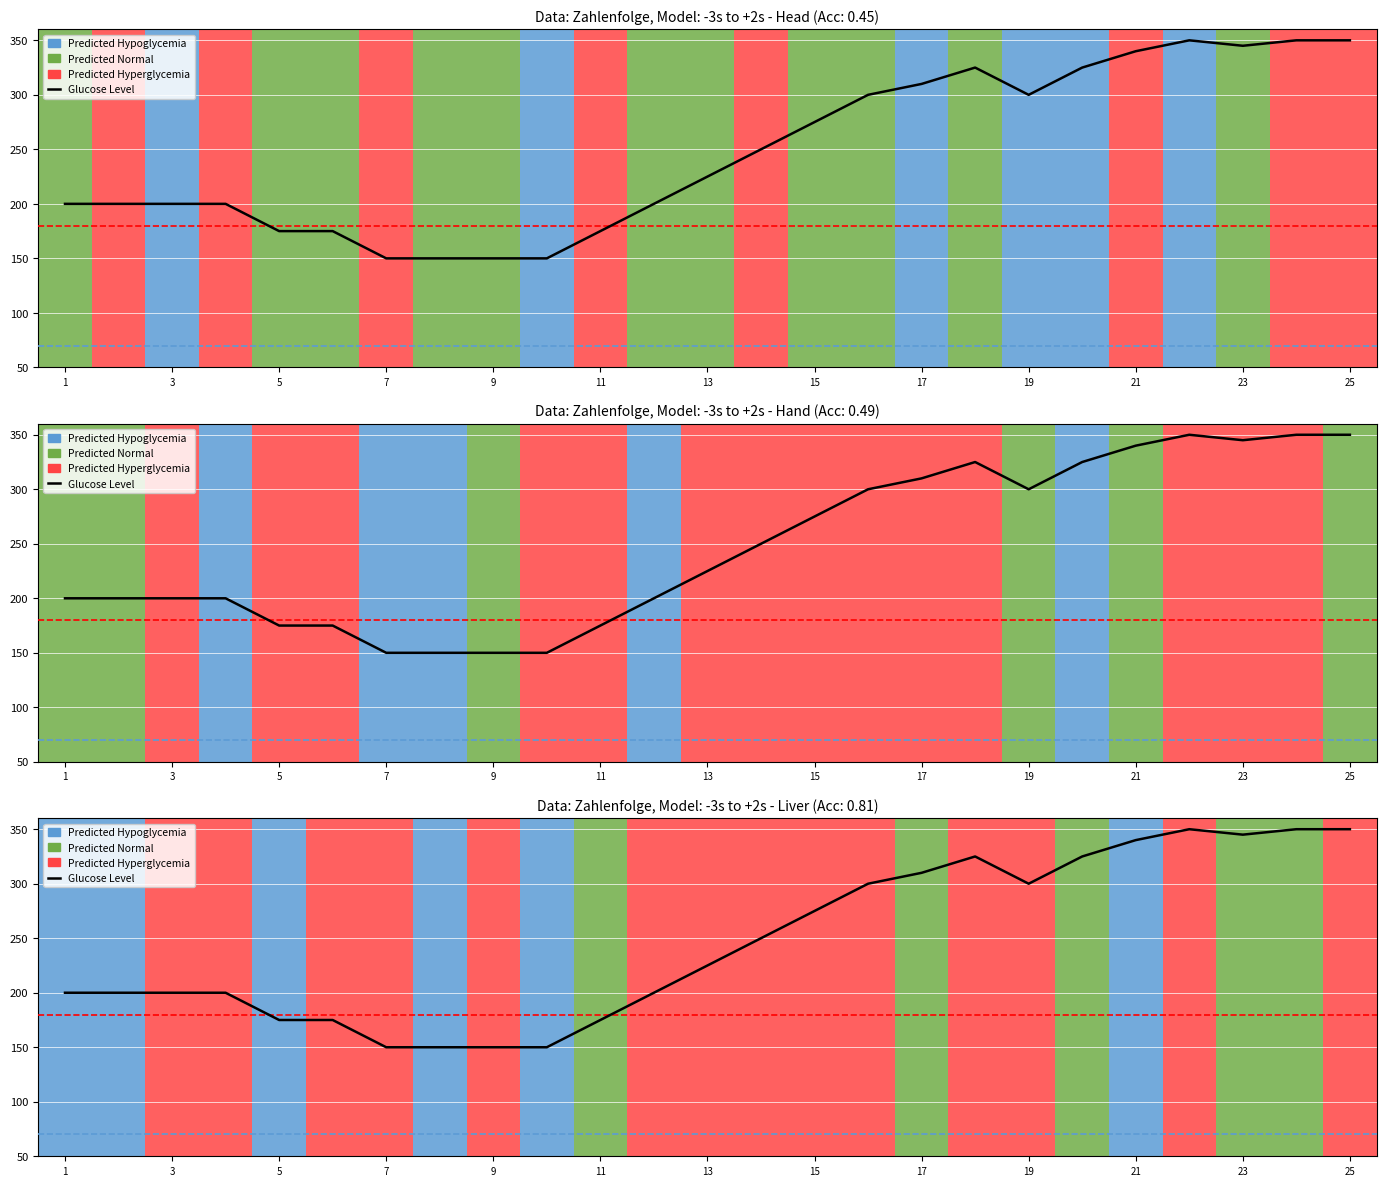

How many distinct data groups are displayed?

1